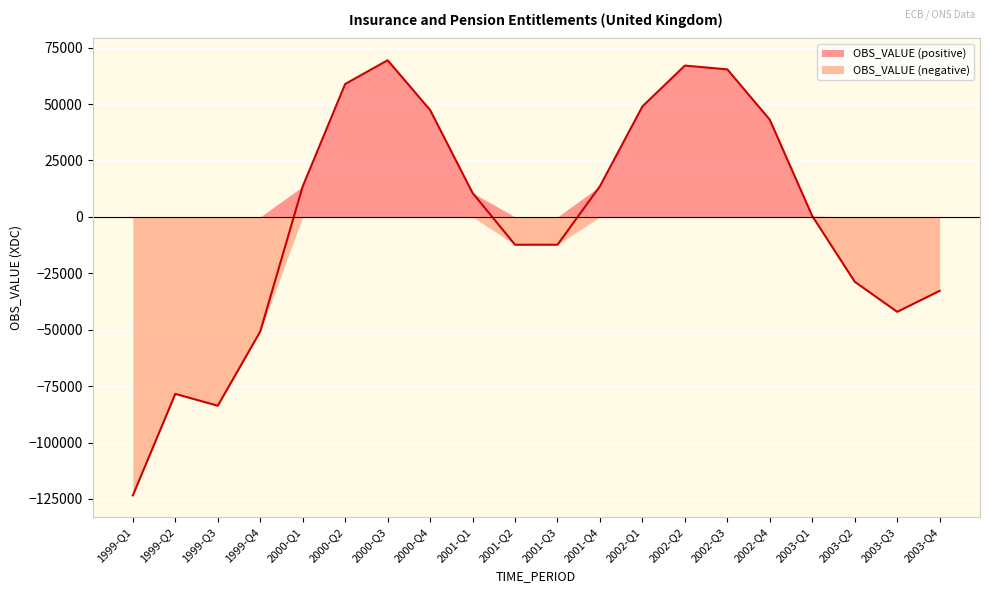

True or false: the data shows 10624 at 2001-Q1.

True